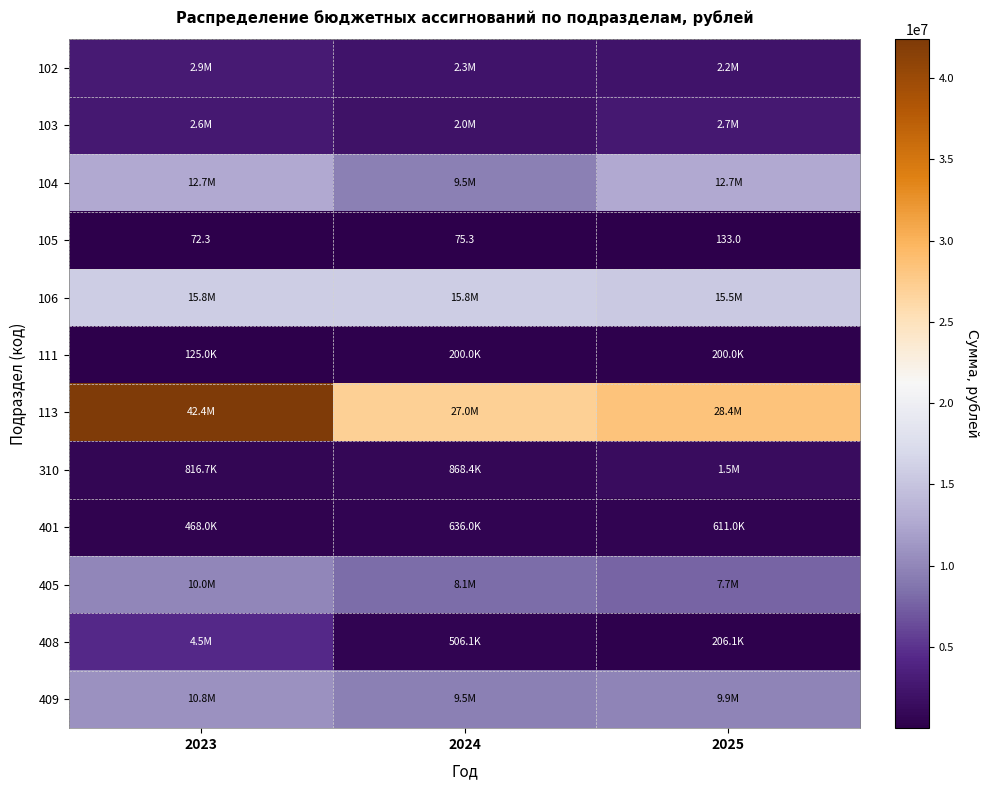

List the labels in order of 103 value, largest first.

2025, 2023, 2024